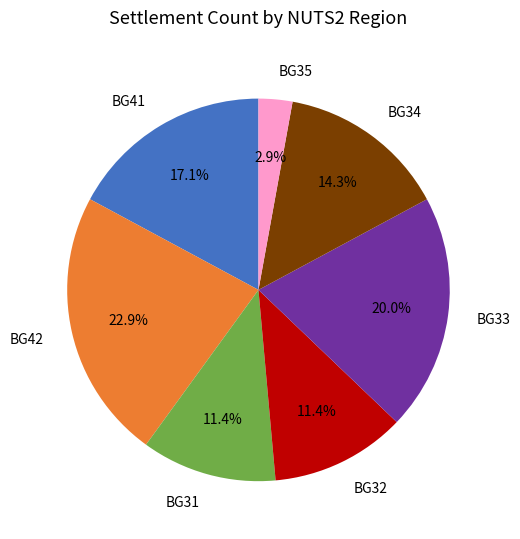

Count the number of slices in the pie.

7